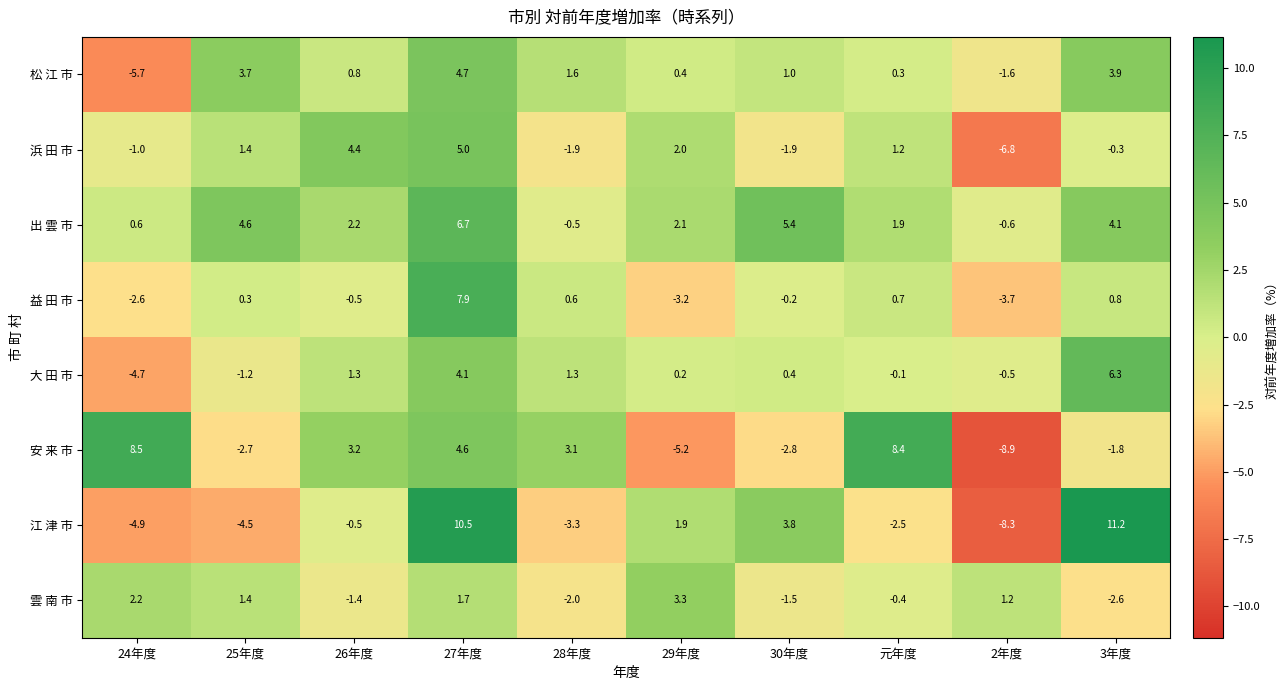

Is it true that 出 雲 市 equals 0.6 at 24年度?

True